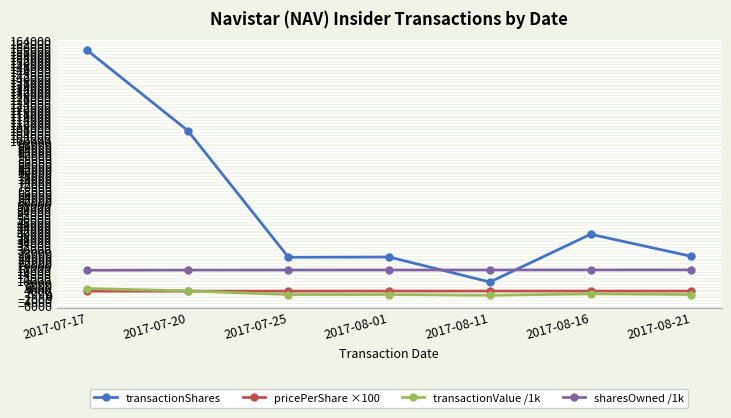

Where is transactionShares nearest to the value 83413?

2017-07-20